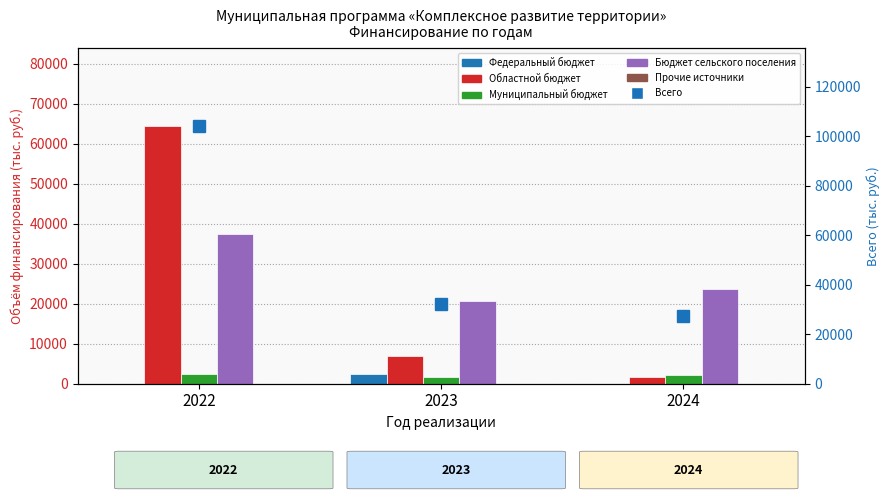

The Муниципальный бюджет series shows 400.0 at 2023. True or false?

False